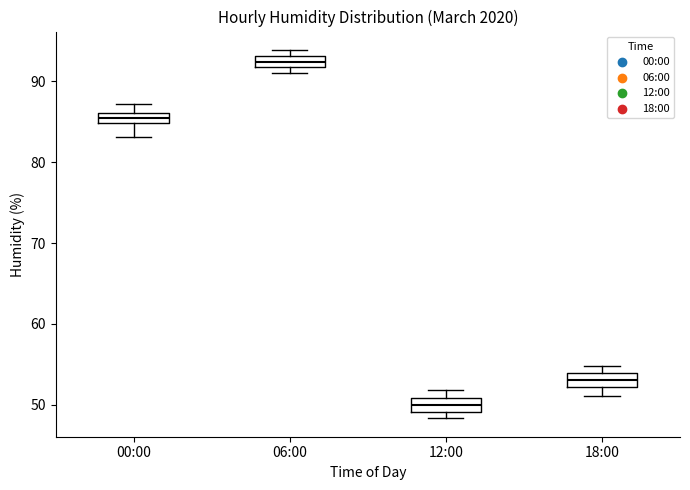

Which box's median line is the lowest?

12:00